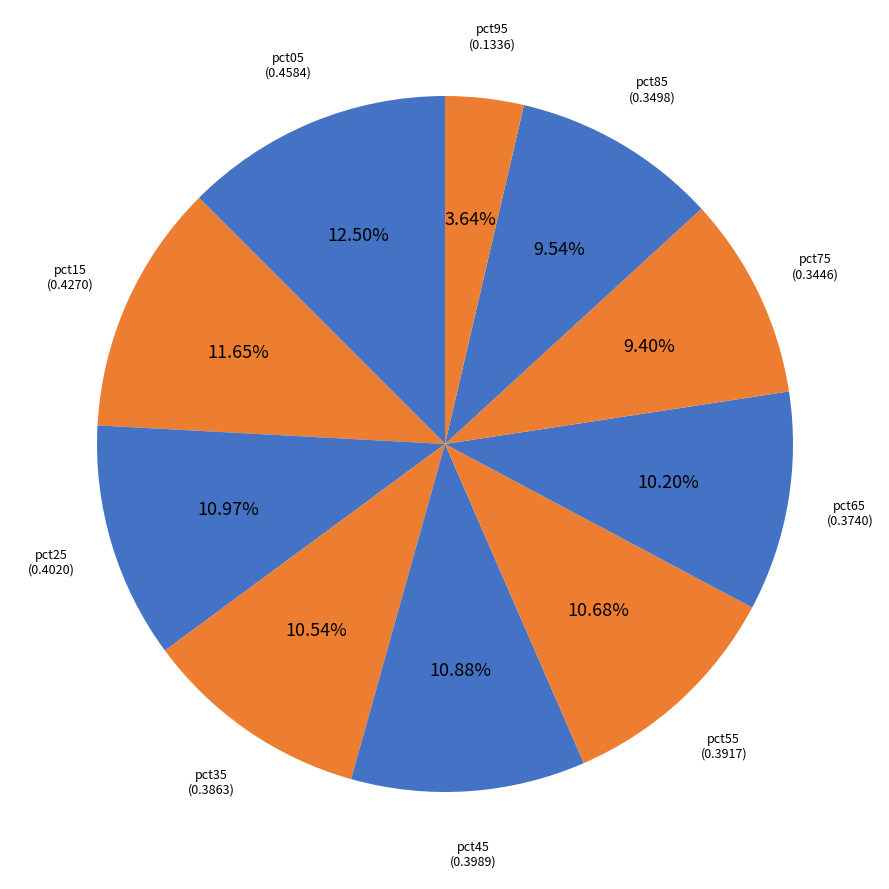

Which category has the biggest portion of the pie?

pct05